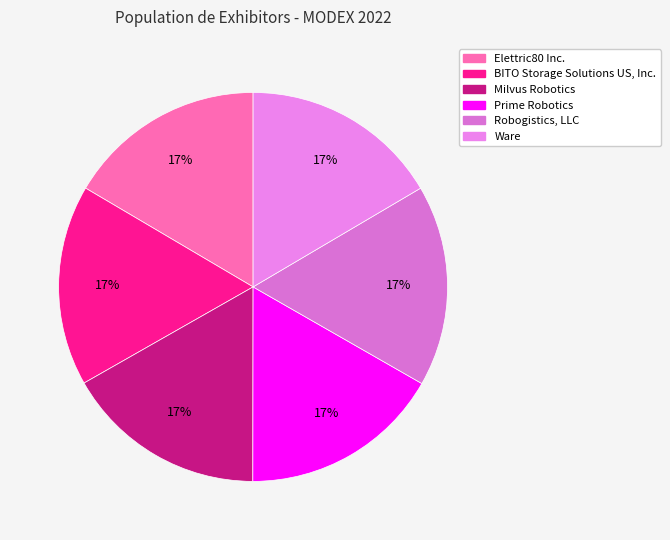

How many segments does this pie chart have?

6